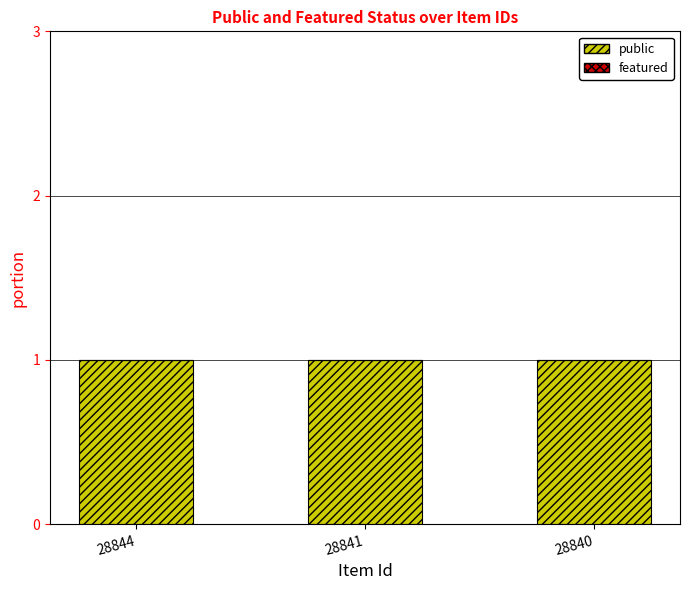

How many bars are there in total?

6